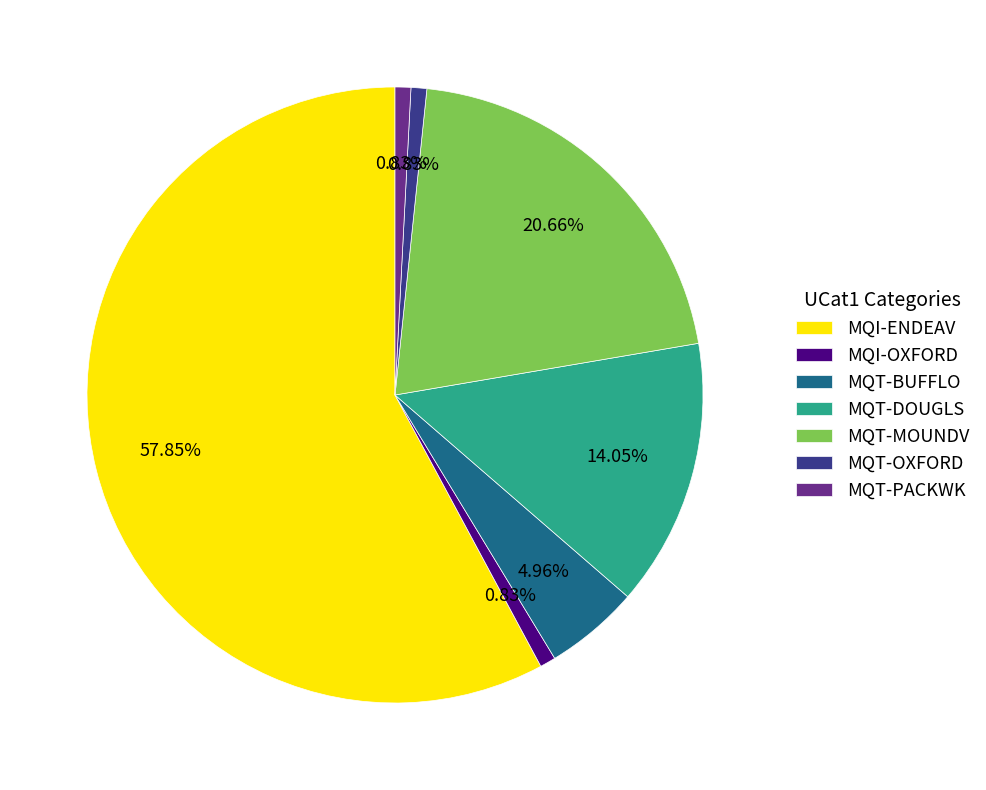

To the nearest percent, what is the combined percentage of MQI-ENDEAV and MQT-DOUGLS?

72%